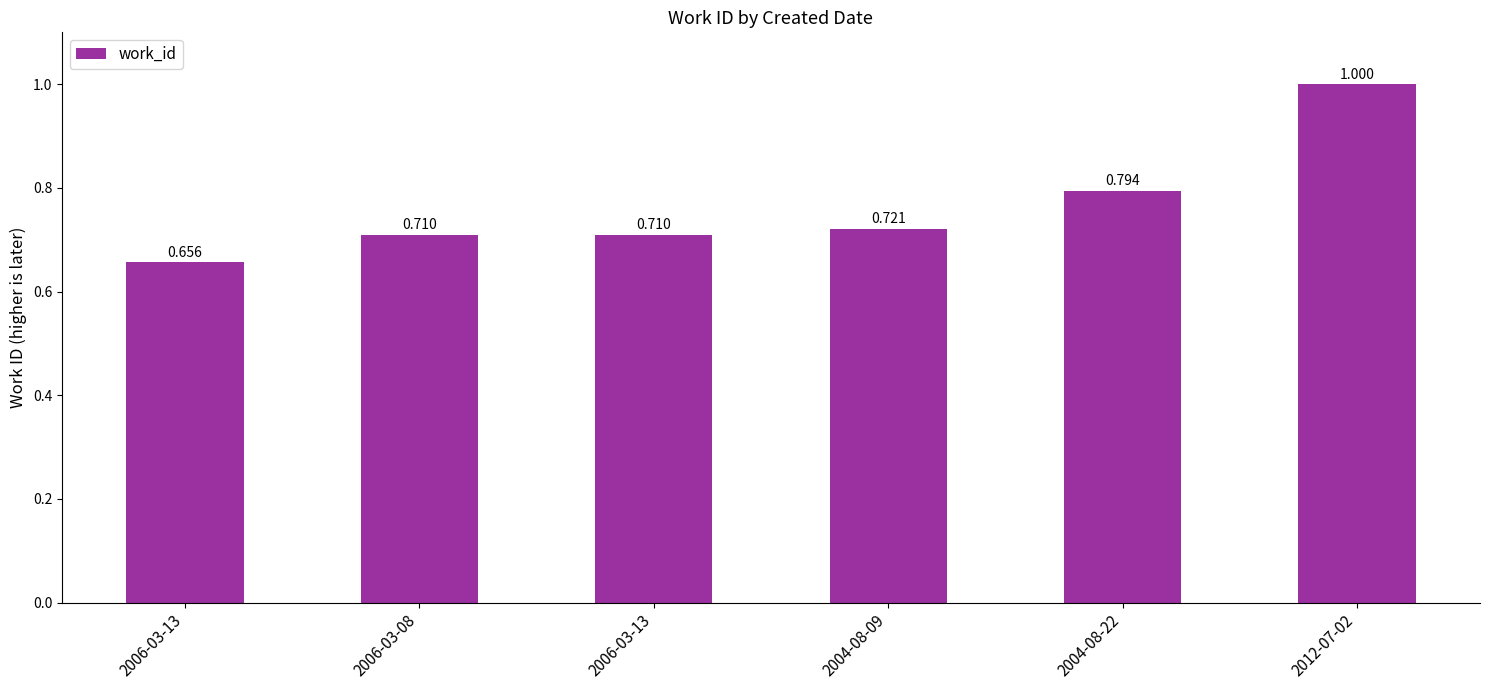

True or false: the data shows 1.0 at 2012-07-02.

True